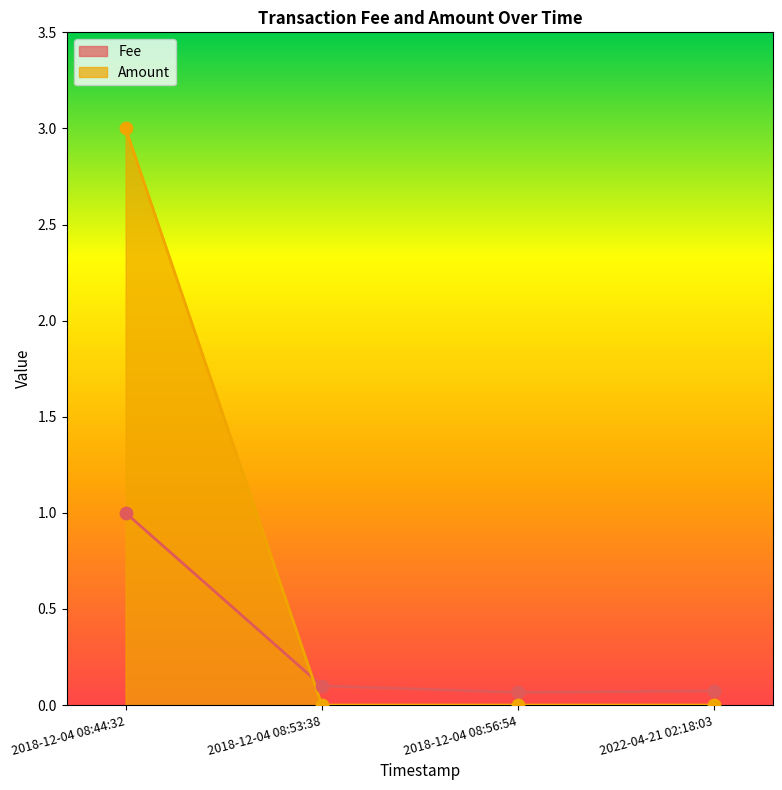

Is the value of Fee at 2018-12-04 08:53:38 greater than the value of Amount at 2018-12-04 08:44:32?

No